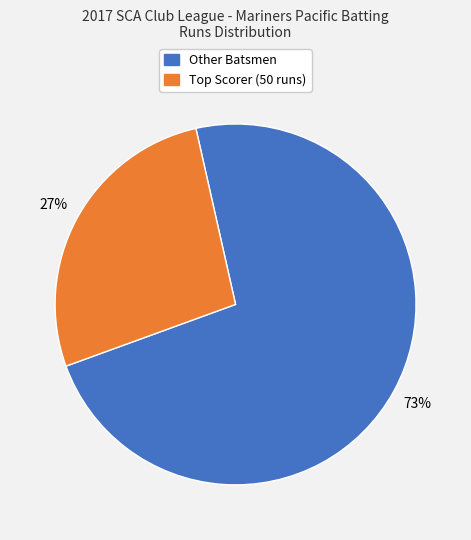

To the nearest percent, what is the average slice percentage?

50%